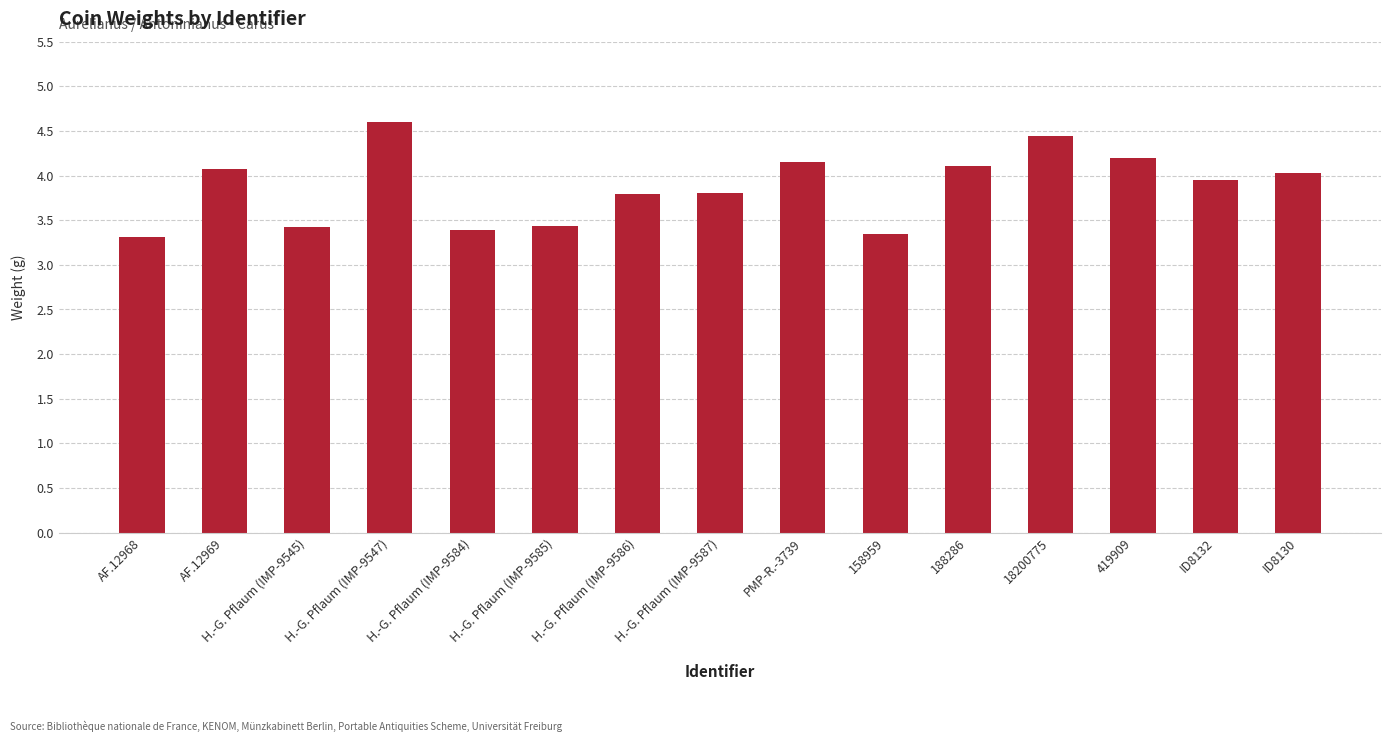

What position from the left is 158959?

10